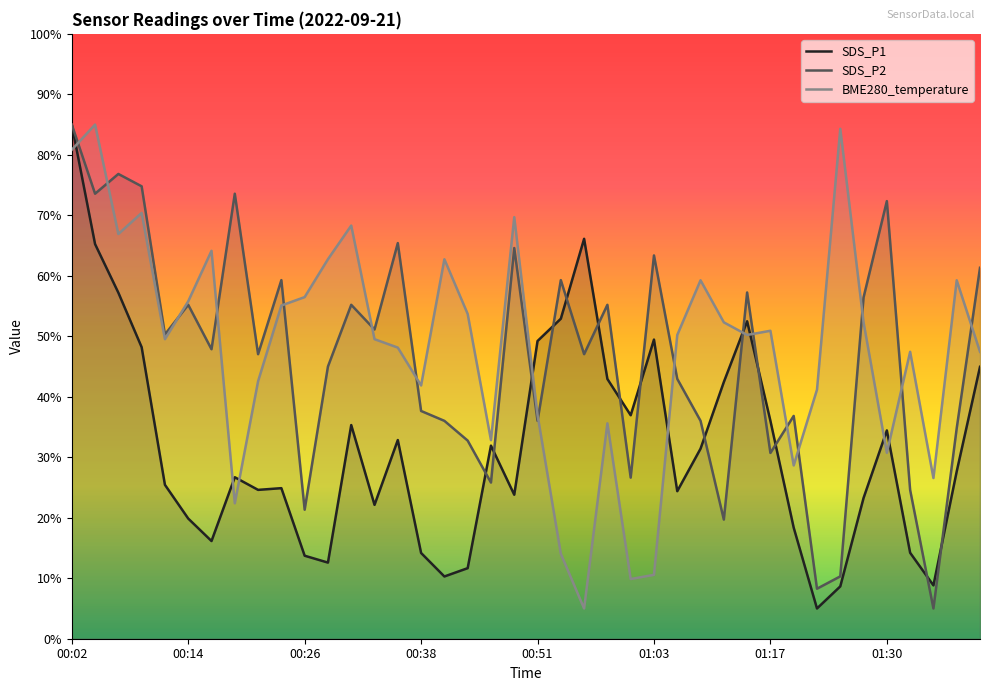

List the series in order of their peak value, highest first.

SDS_P1, SDS_P2, BME280_temperature